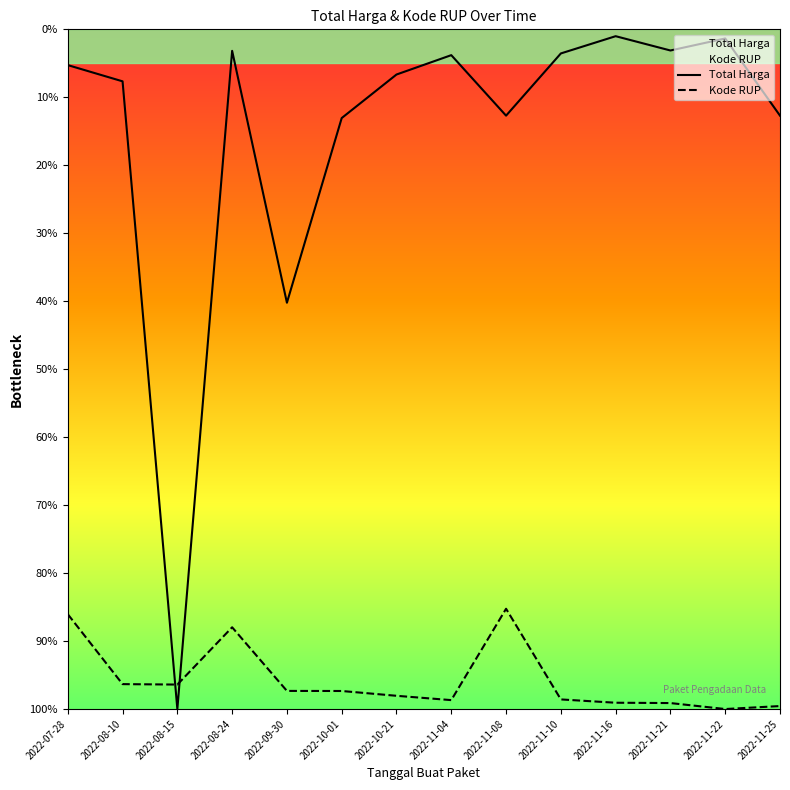

What is the value of the Kode RUP point at the 7th from the left?

98.1